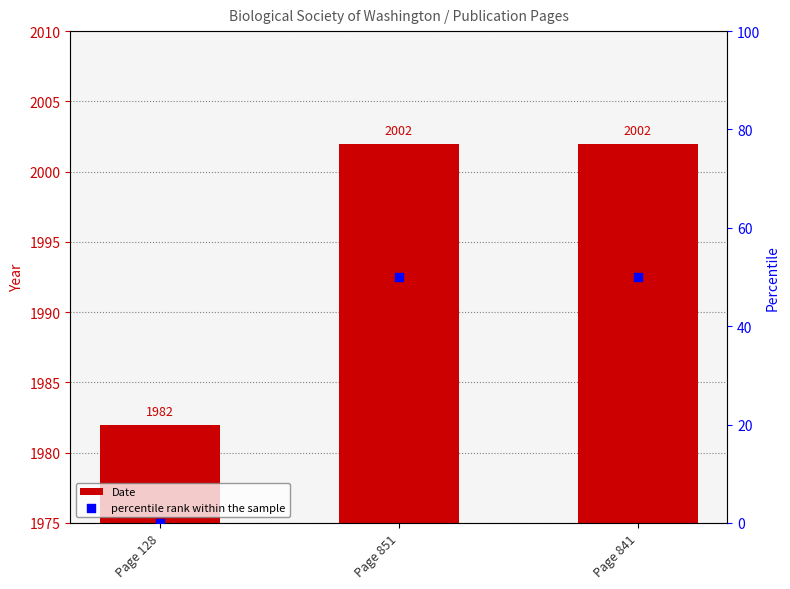

What are all the series names shown in the legend?

Date, percentile rank within the sample